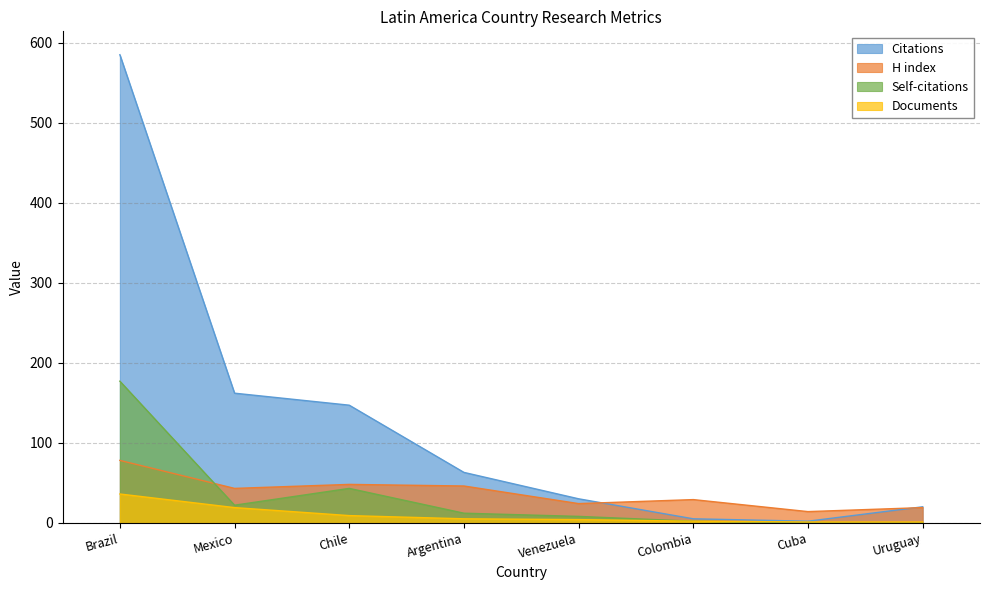

What is the label of the 2nd point from the left?

Mexico